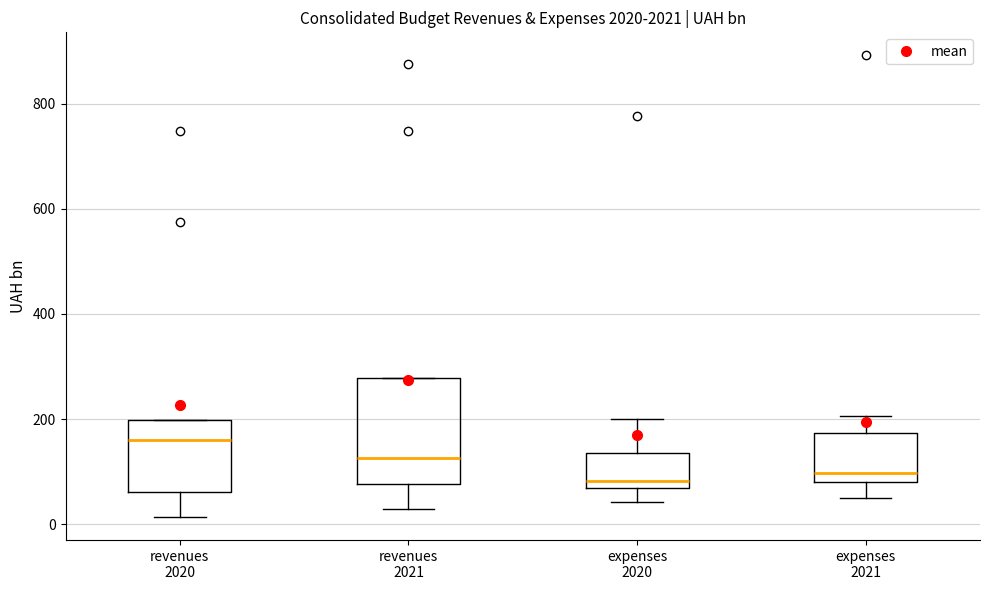

Reading left to right, transcribe this box plot: for each box, give where its median line is, the range the box spans, and where its two whiskers end, as read against the y-axis. The values are not printed on the chart, so give them approximately, as read against the axis.

revenues 2020: median 160, box 60 to 200, whiskers 20 to 200
revenues 2021: median 120, box 80 to 280, whiskers 20 to 280
expenses 2020: median 80, box 60 to 140, whiskers 40 to 200
expenses 2021: median 100, box 80 to 180, whiskers 40 to 200